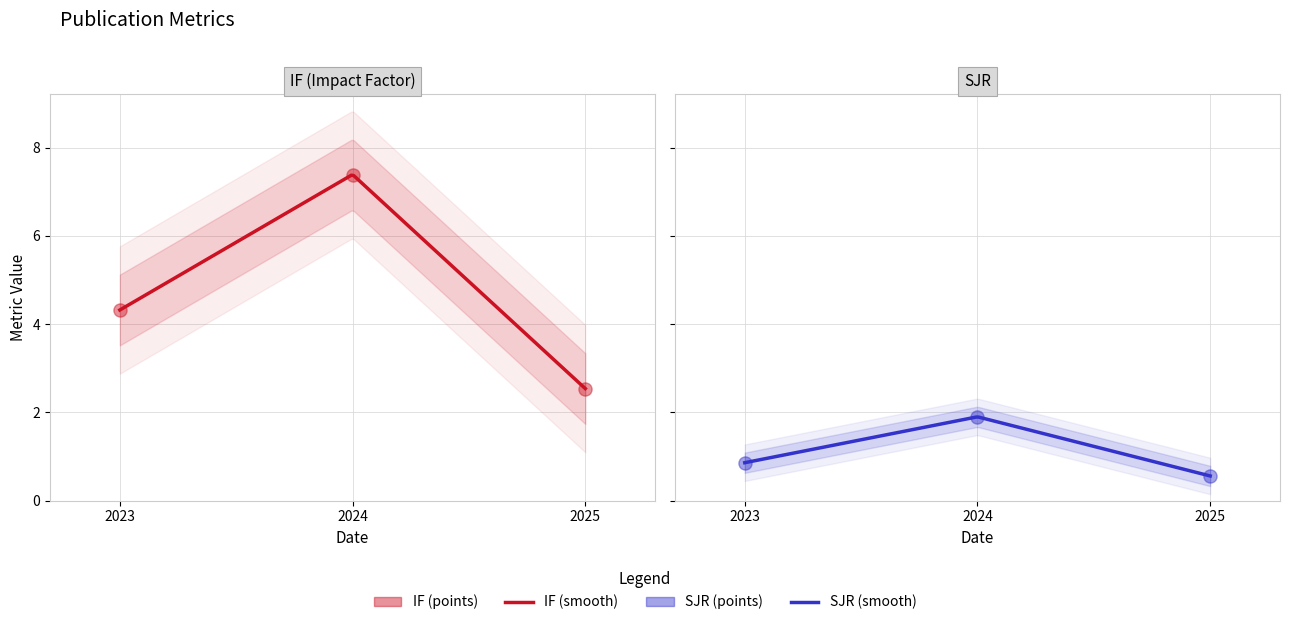

Which series has the largest total across all categories?

IF